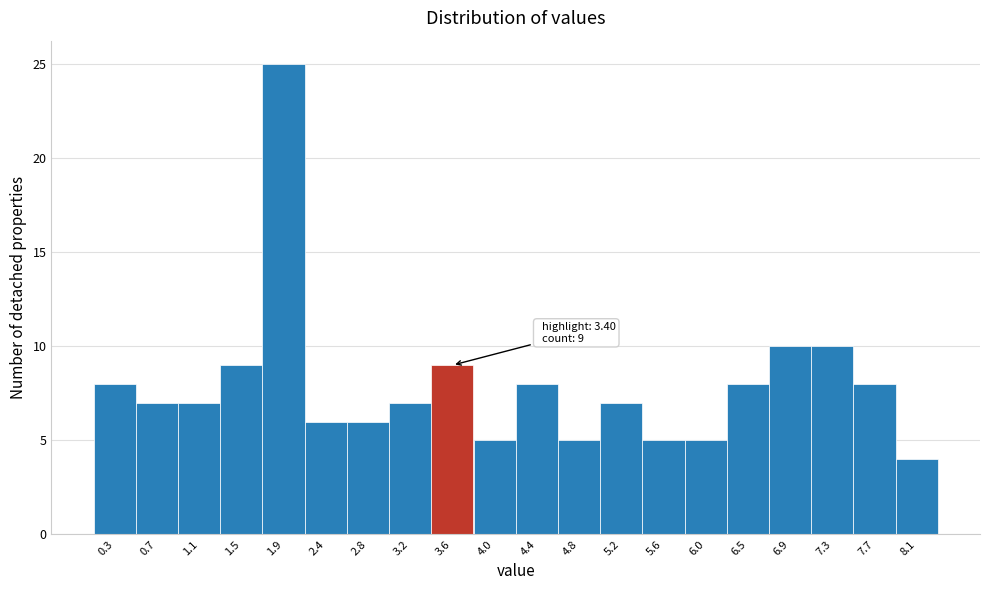

Over which range of the x-axis is the bar tallest?

1.74 to 2.15